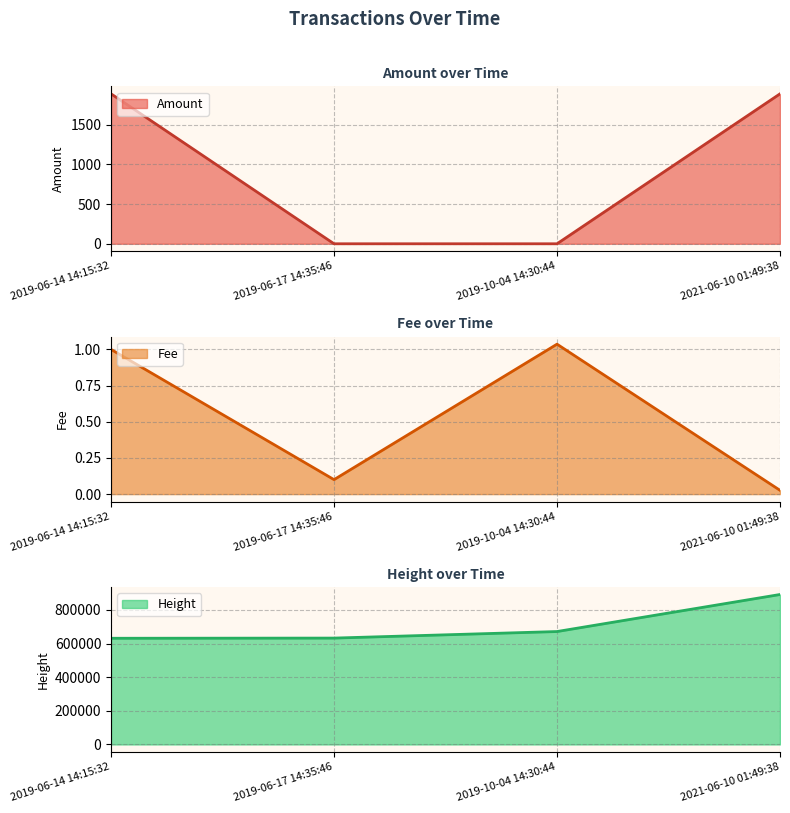

What is the difference between the second highest and minimum values in the Height series?

40045